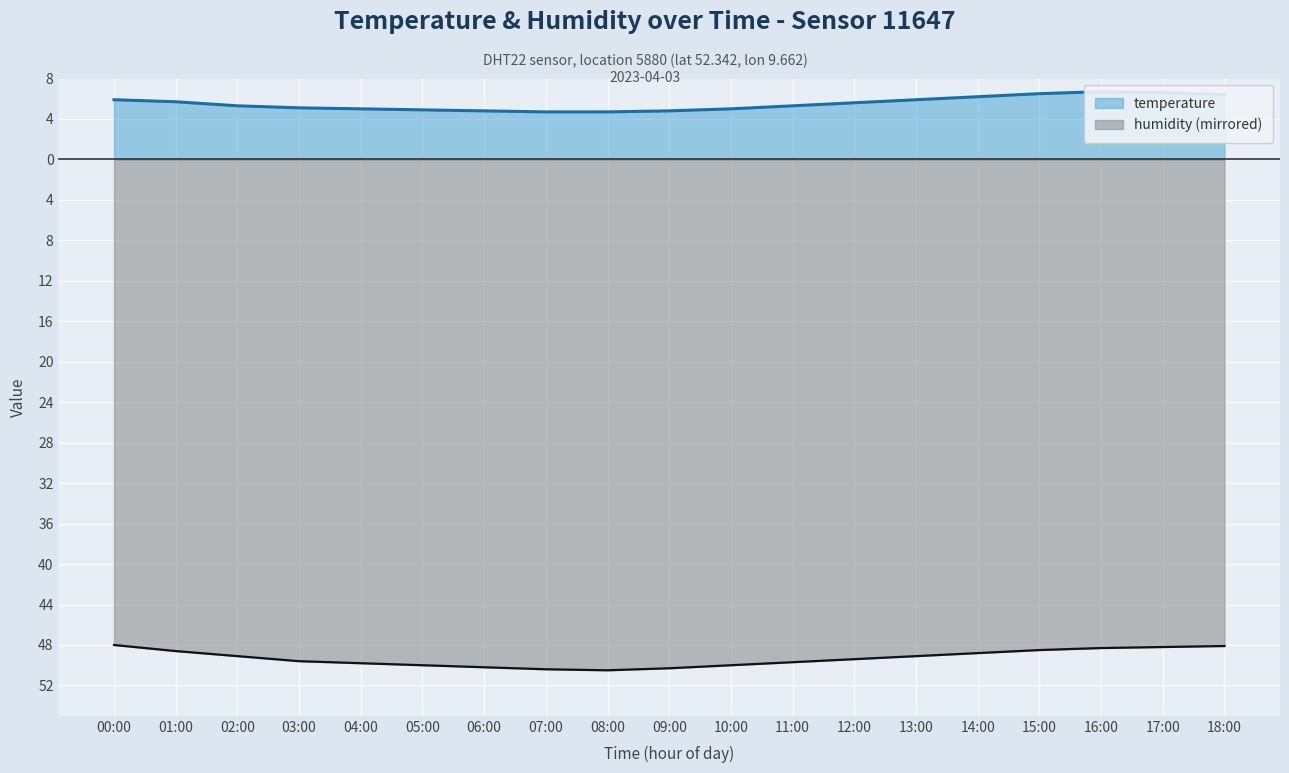

True or false: temperature has more than 0 points higher than both neighbors.

True